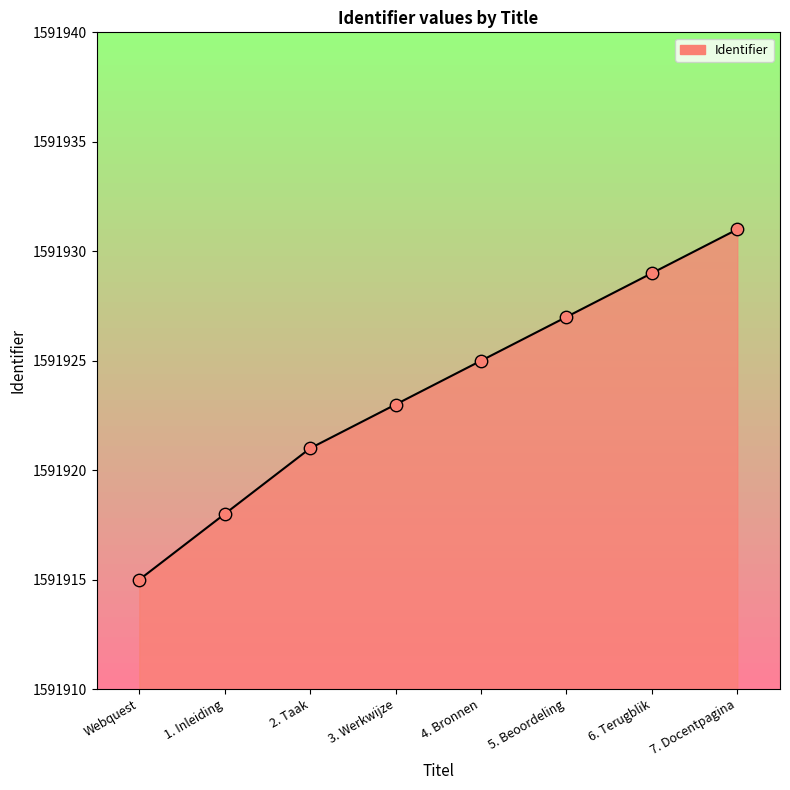

Approximately how many times larger is the value at 3. Werkwijze compared to 4. Bronnen?

1.0